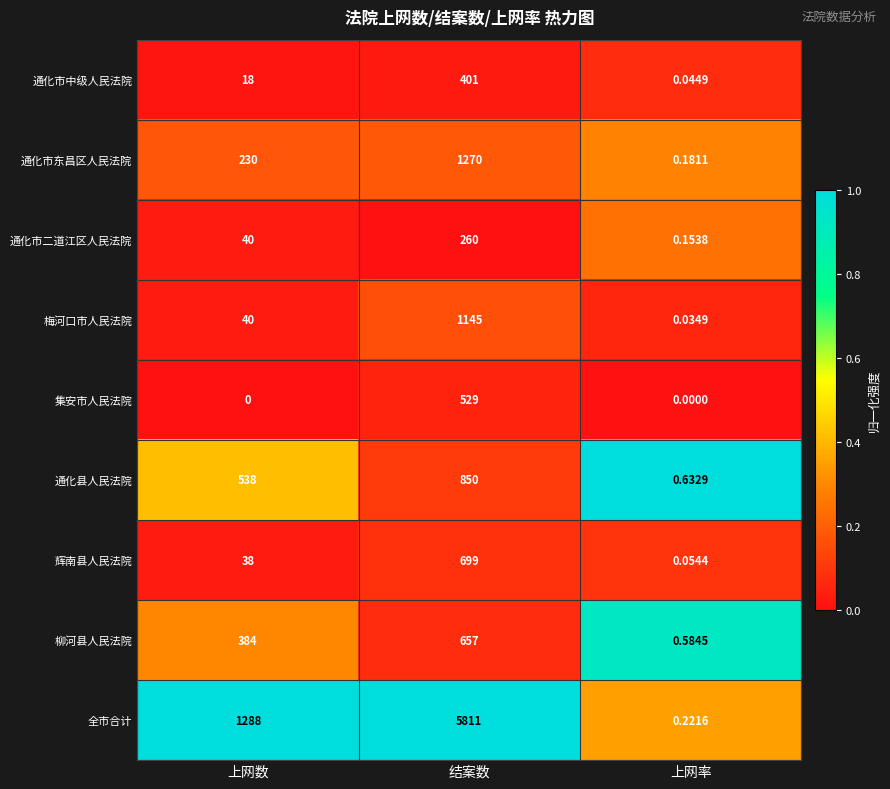

Which series has the largest total across all categories?

全市合计